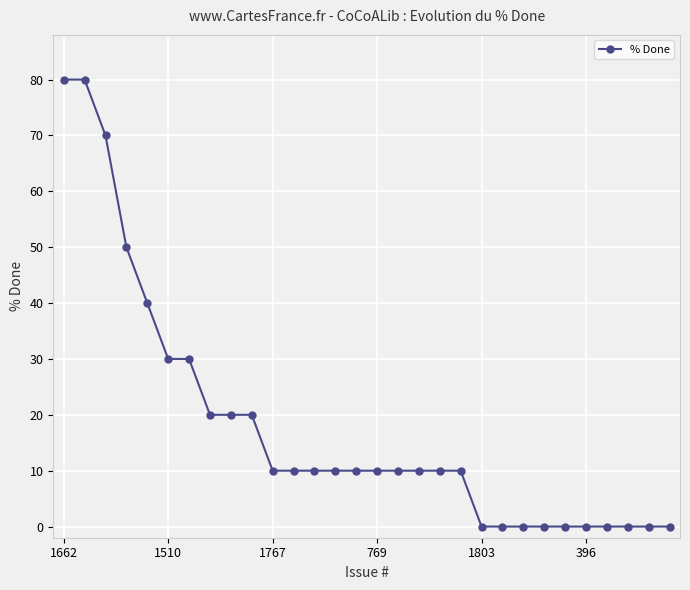

What is the value of the 1st point from the left?

80